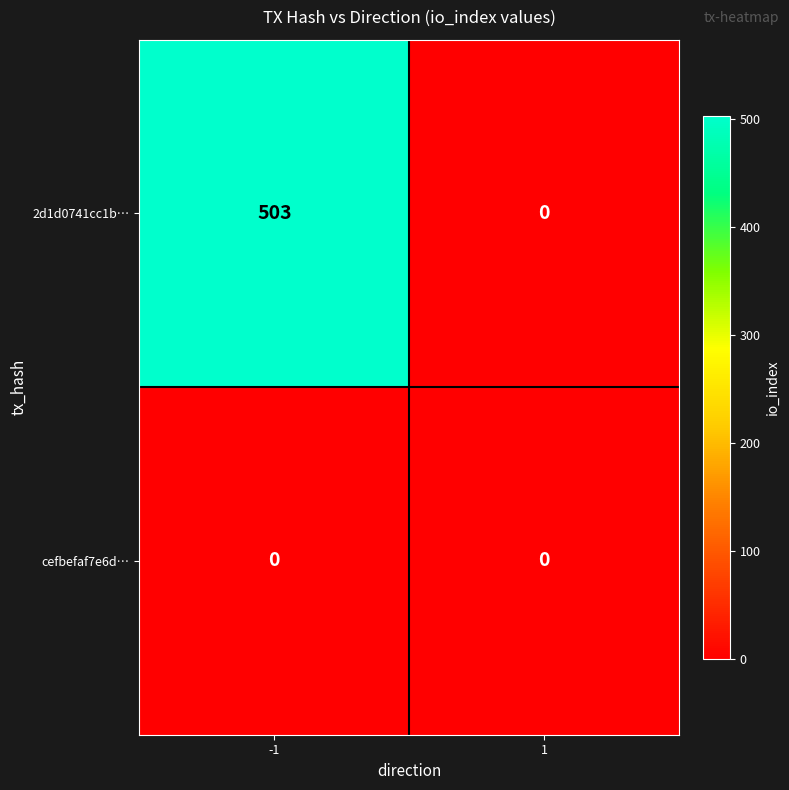

At -1, list the series in order from smallest to largest.

cefbefaf7e6d…, 2d1d0741cc1b…